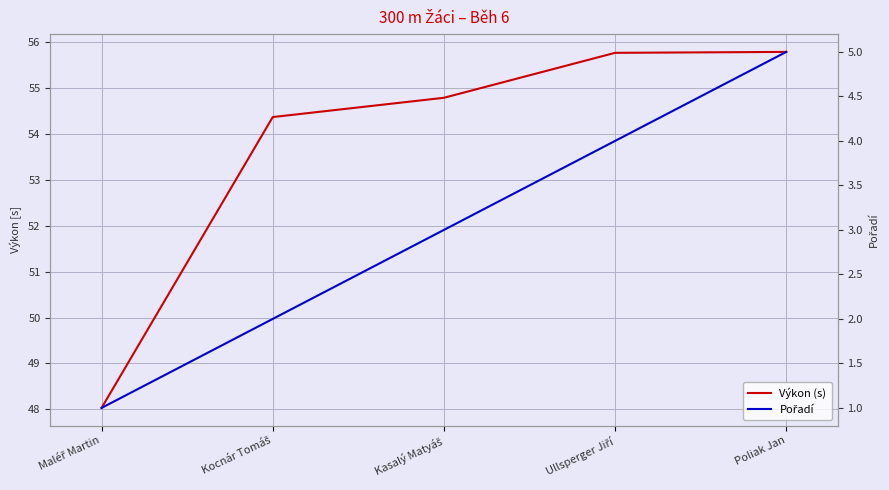

Reading right to left, list all the values displayed in this chart.

Výkon (s): Poliak Jan=55.8	Ullsperger Jiří=55.8	Kasalý Matyáš=54.8	Kocnár Tomáš=54.4	Maléř Martin=48.0
Pořadí: Poliak Jan=5.0	Ullsperger Jiří=4.0	Kasalý Matyáš=3.0	Kocnár Tomáš=2.0	Maléř Martin=1.0